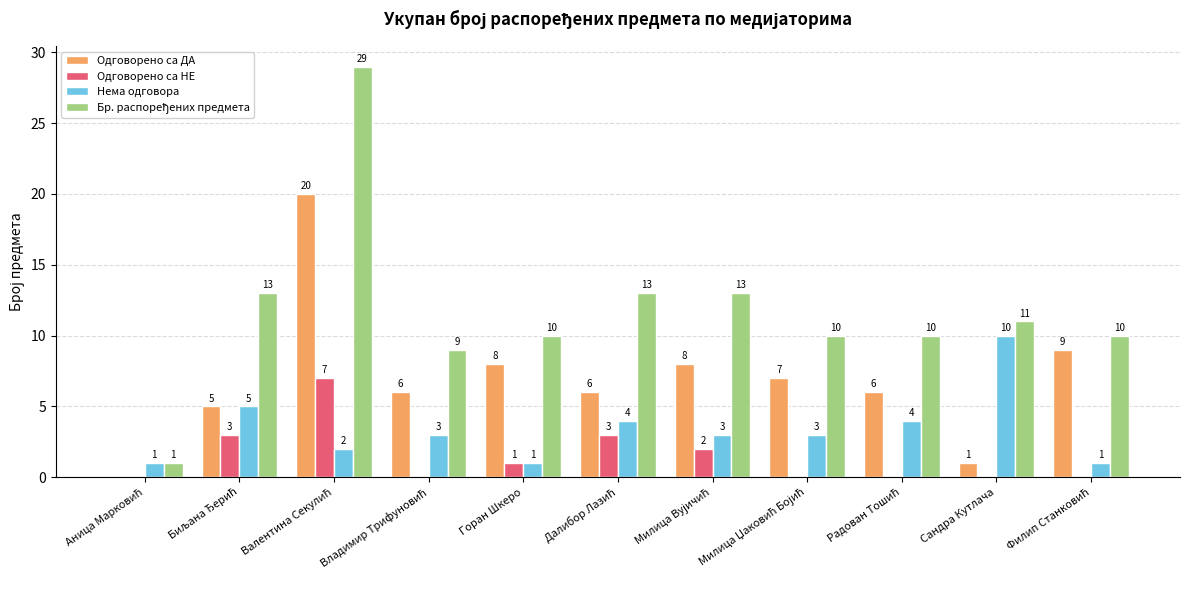

What is the greatest value displayed?

29